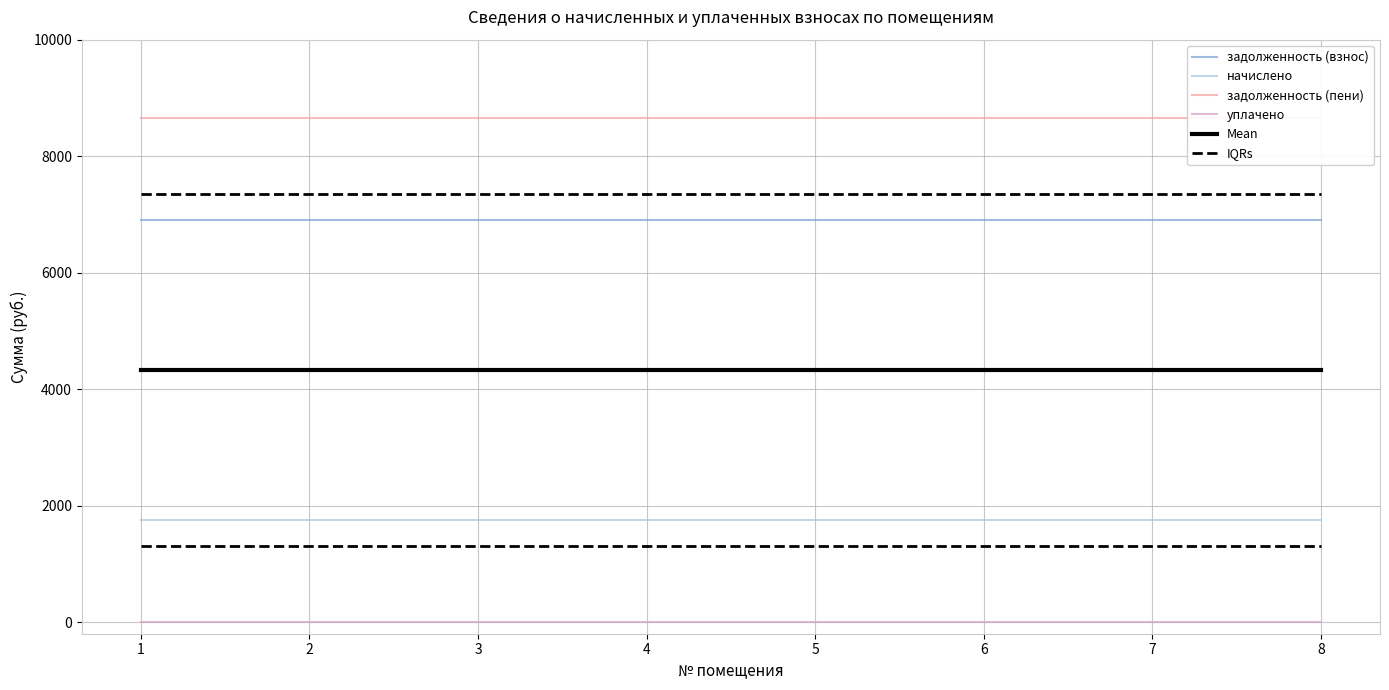

Which series has the widest spread of values?

задолженность (взнос)